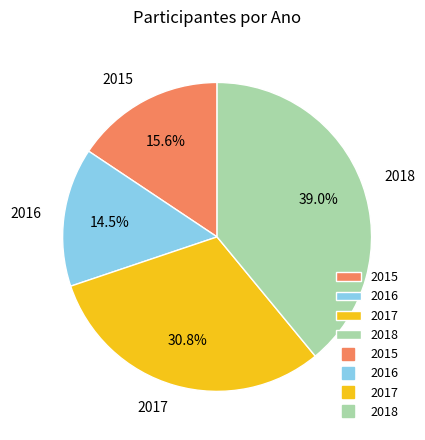

To the nearest percent, what percentage of the pie is 2015?

16%